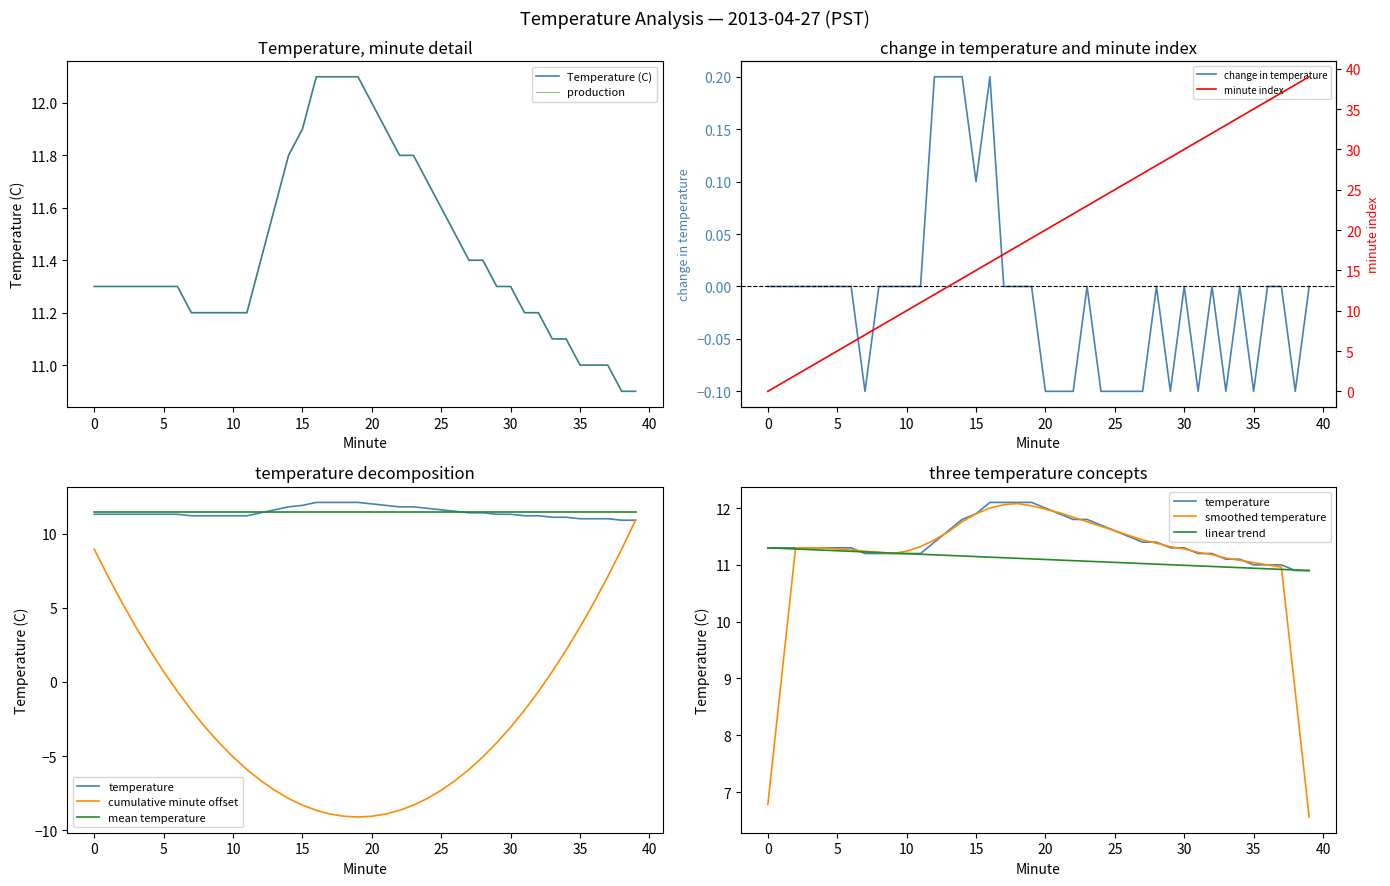

What is the value of the Temperature (C) point at the 29th from the left?

11.4